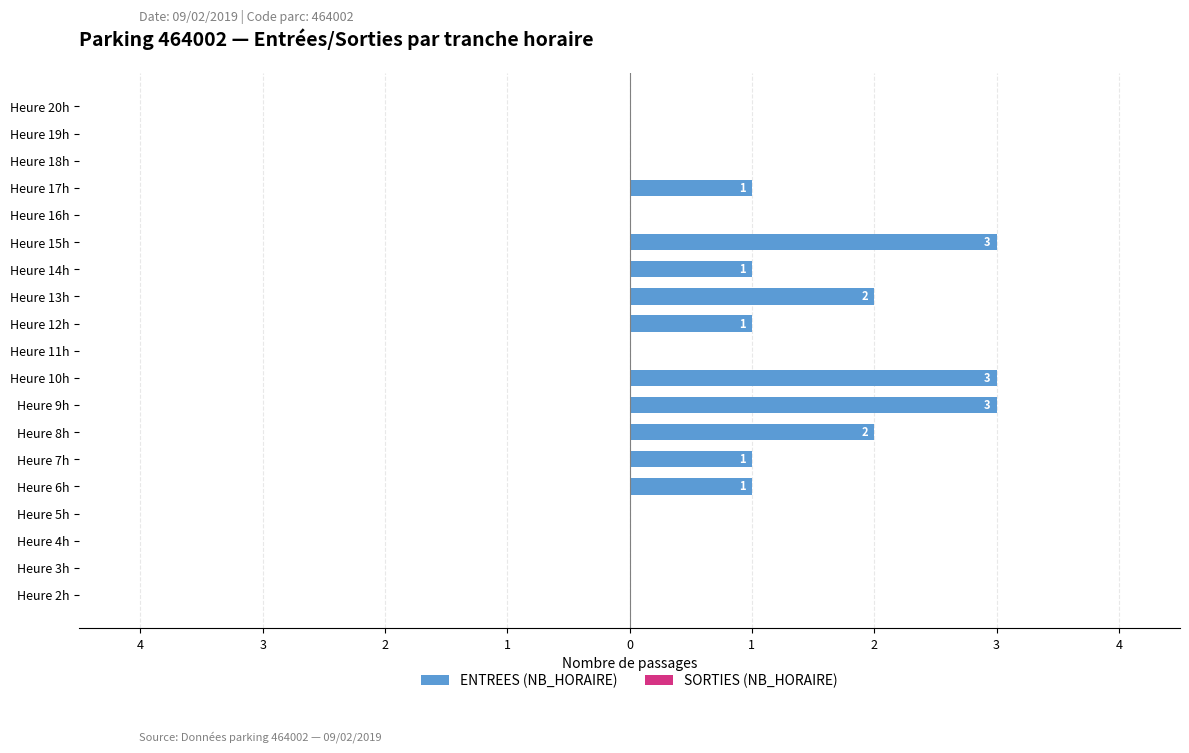

Are the bars horizontal?

Yes